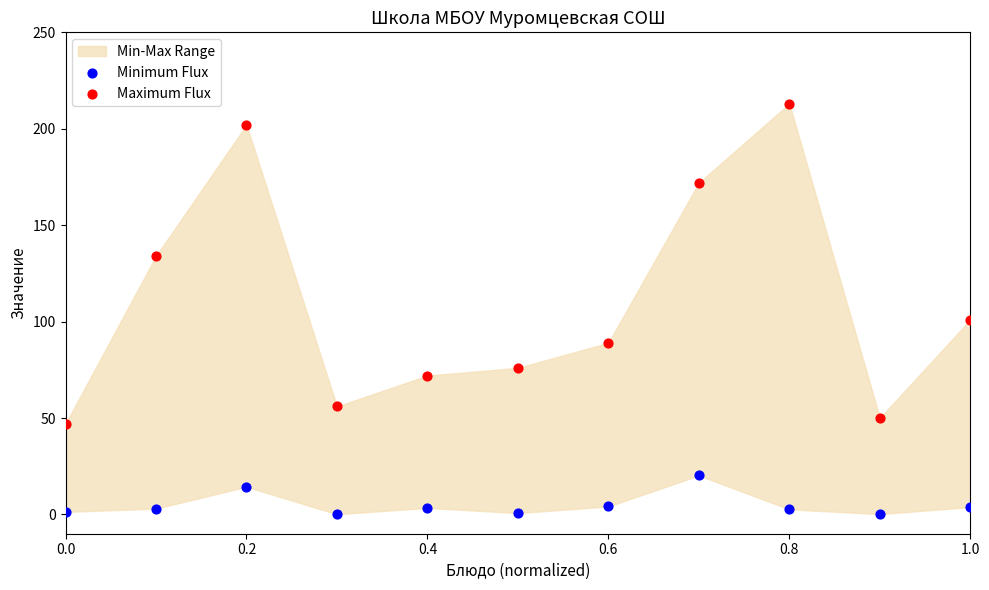

In the Maximum Flux series, what Y value is closest to 130?

134.0